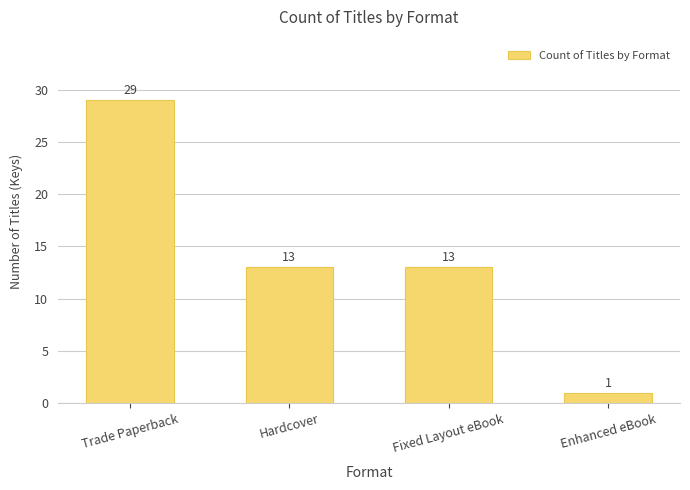

Does the chart contain stacked bars?

No